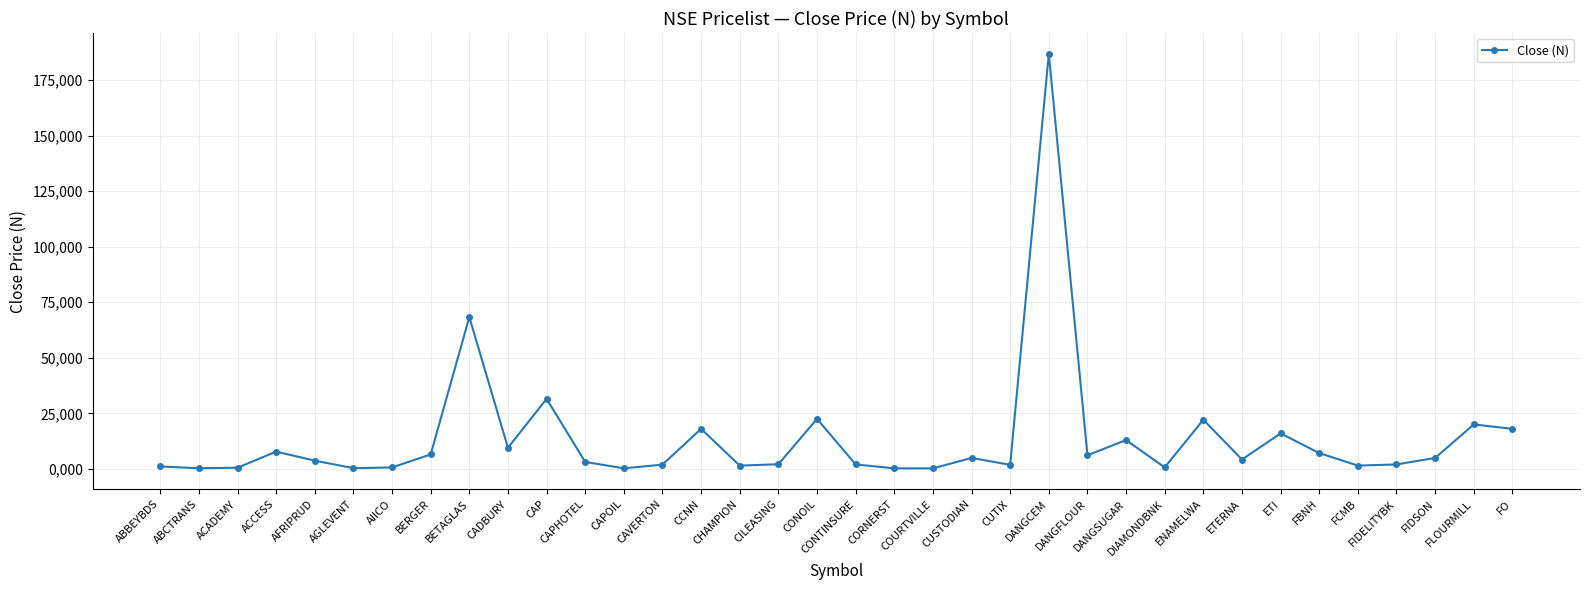

Does the chart have visible grid lines?

Yes